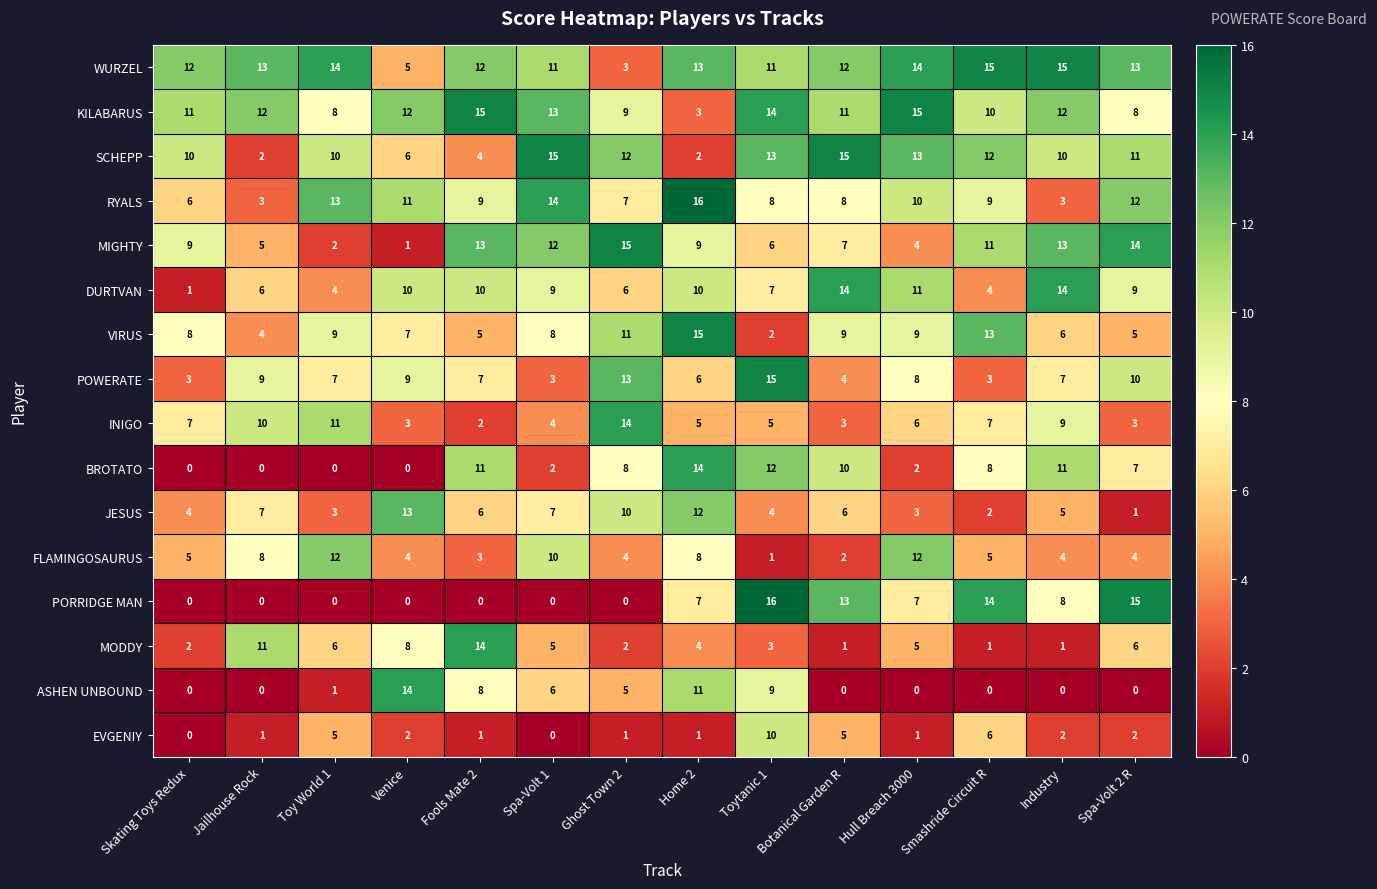

Where does the DURTVAN series first go above 9?

Venice